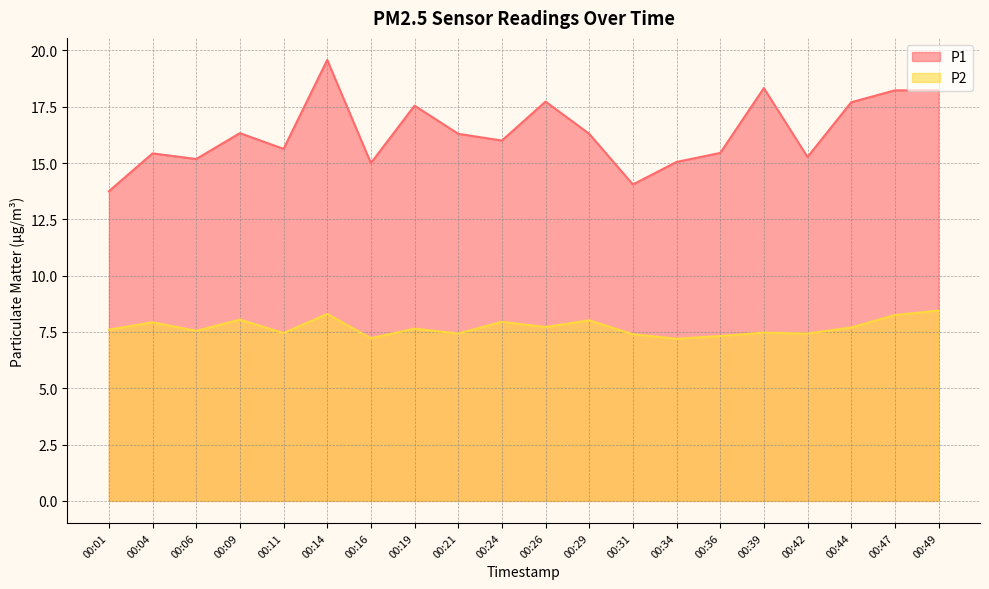

Rank the categories by P1 value from highest to lowest.

00:14, 00:39, 00:47, 00:49, 00:26, 00:44, 00:19, 00:09, 00:21, 00:29, 00:24, 00:11, 00:36, 00:04, 00:42, 00:06, 00:34, 00:16, 00:31, 00:01